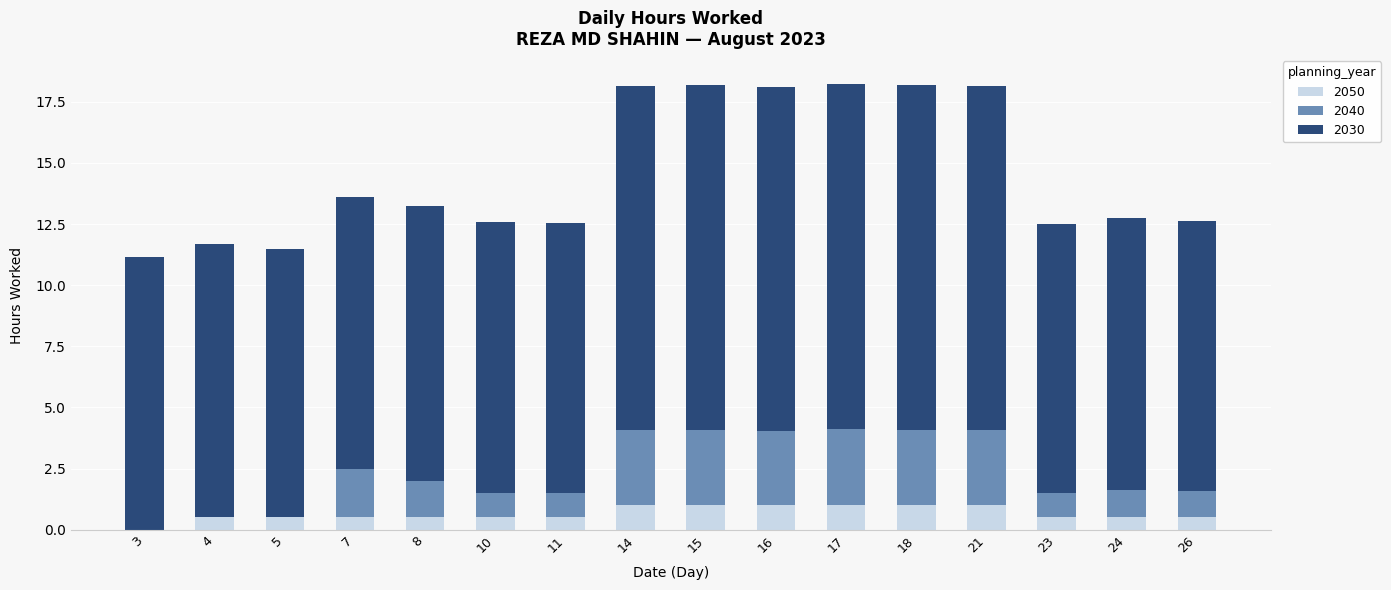

The 2050 series shows 0.5 at 5. True or false?

True